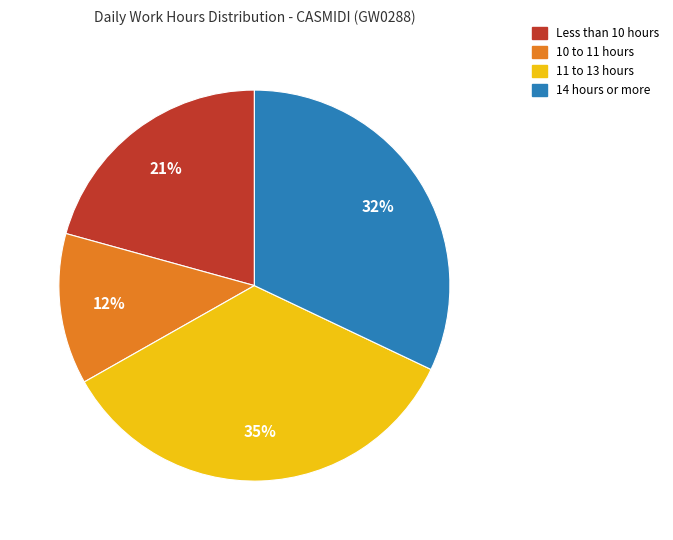

Is there any slice that represents more than half of the pie?

No